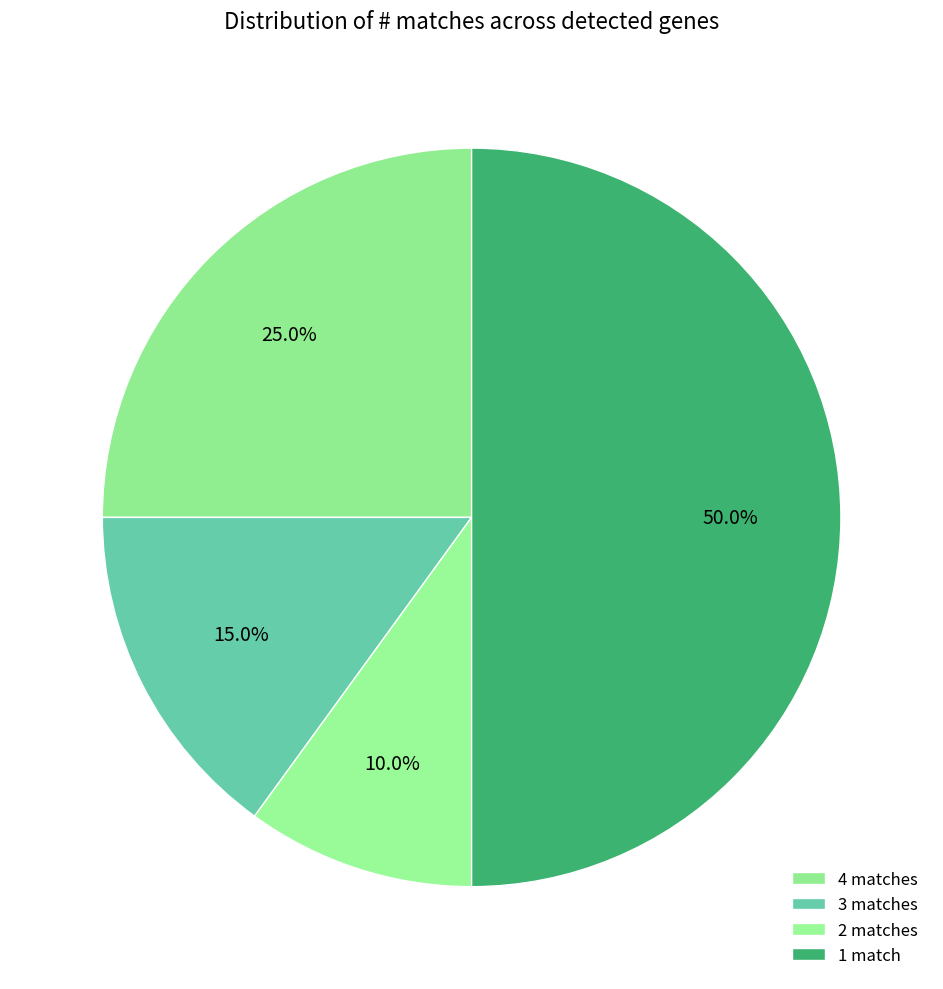

How many segments does this pie chart have?

4